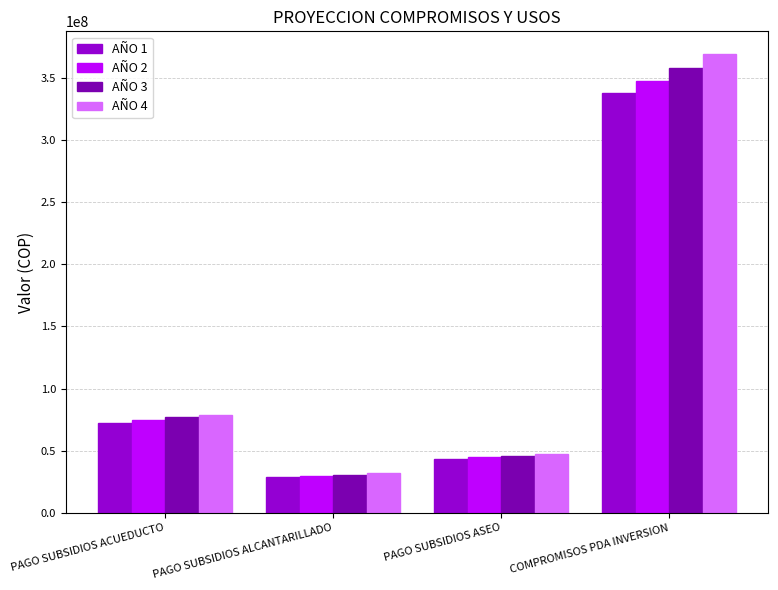

Which series has the widest spread of values?

AÑO 4